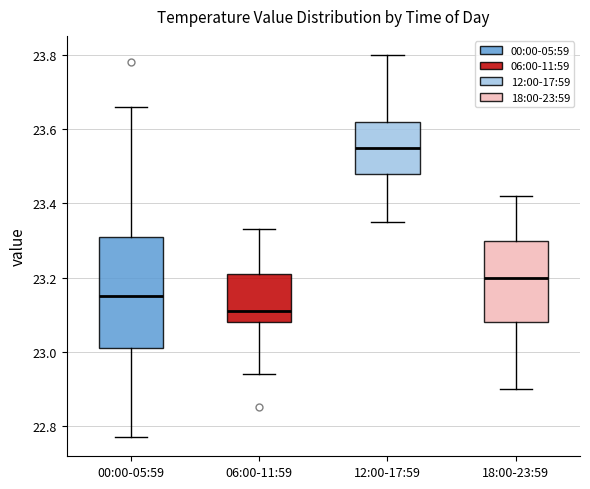

Comparing the boxes themselves (not the whiskers), which one is the tallest?

00:00-05:59